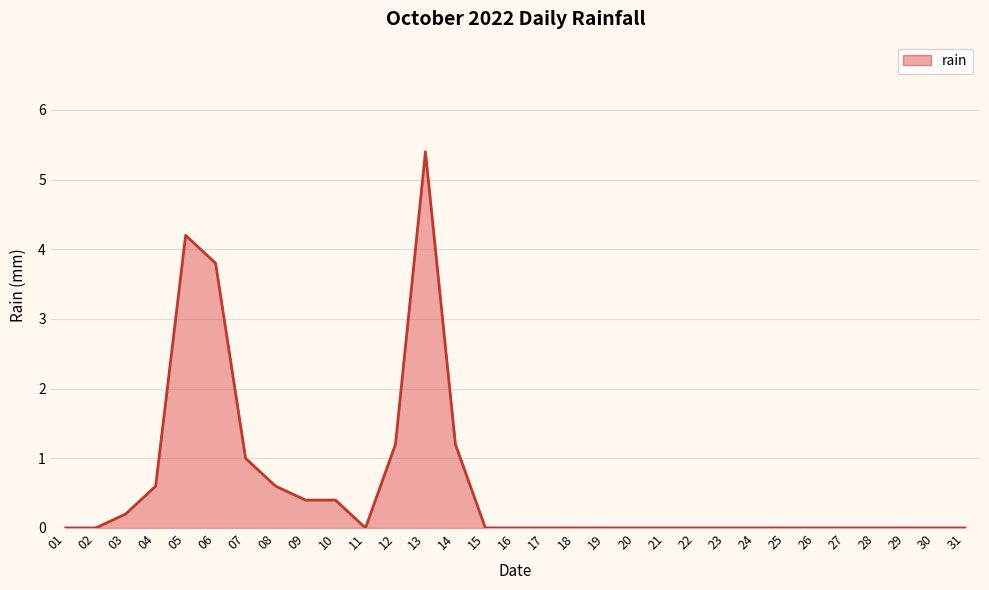

Which label corresponds to the largest value in the chart?

13